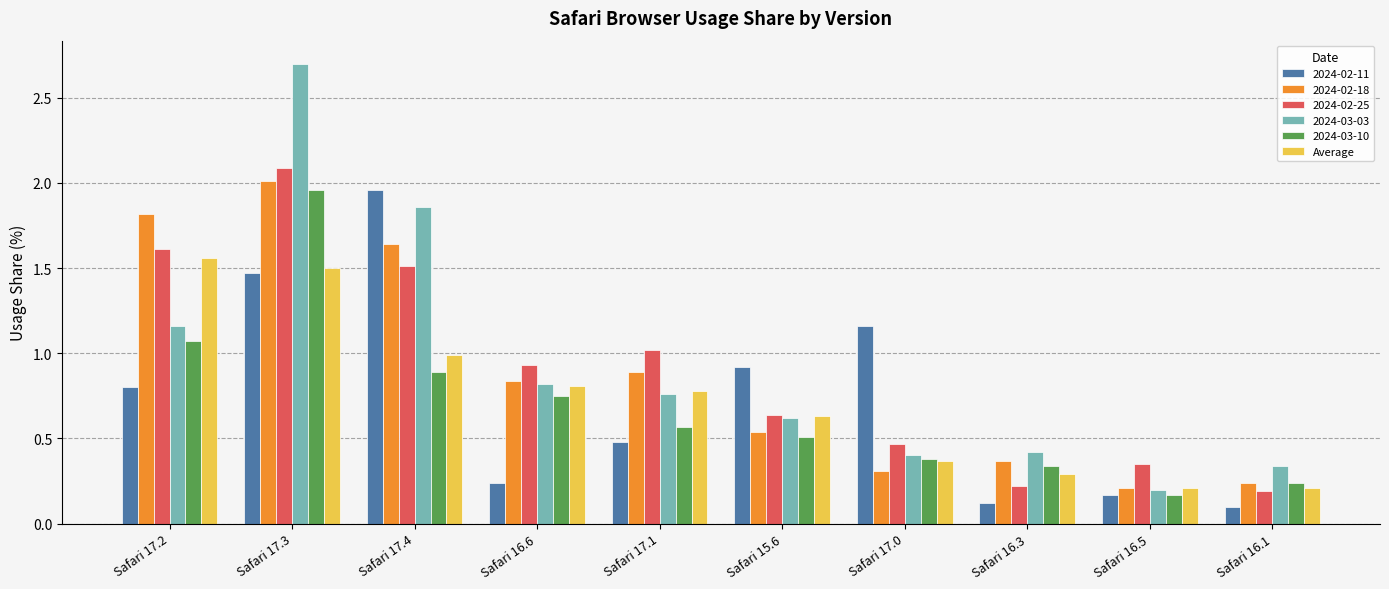

The value of Average at Safari 16.3 is 0.3. True or false?

True